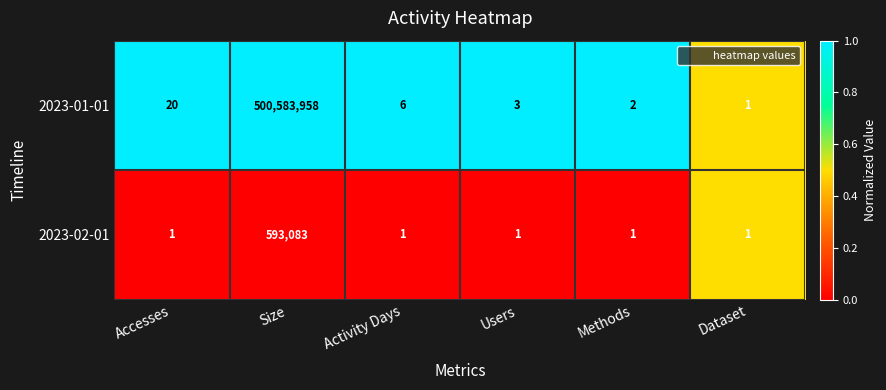

What is the sum of all 2023-02-01 values?

593088